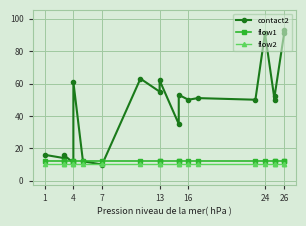

True or false: flow1 and flow2 intersect in this chart.

False